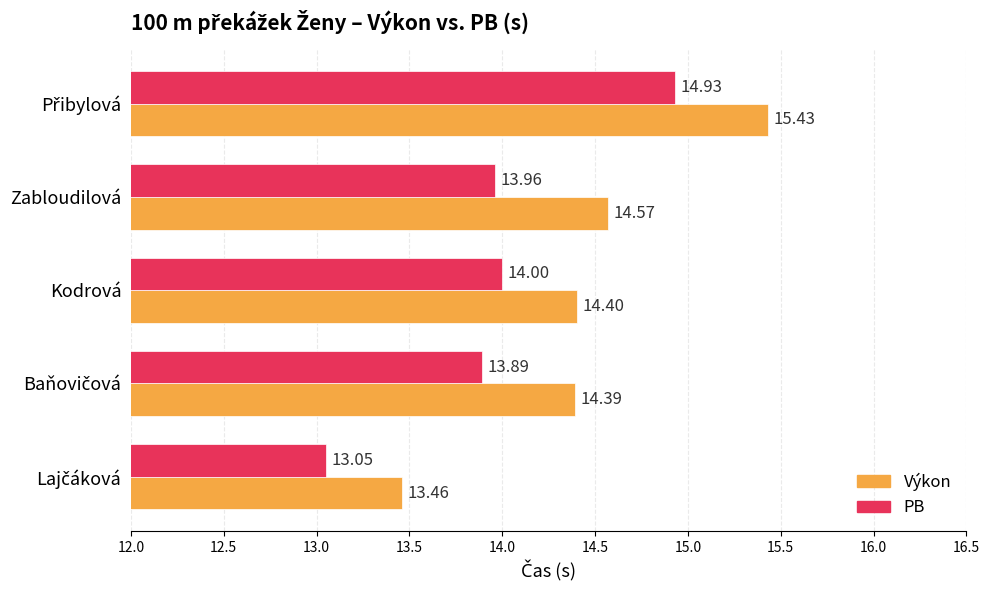

What is the smallest value displayed?

13.1